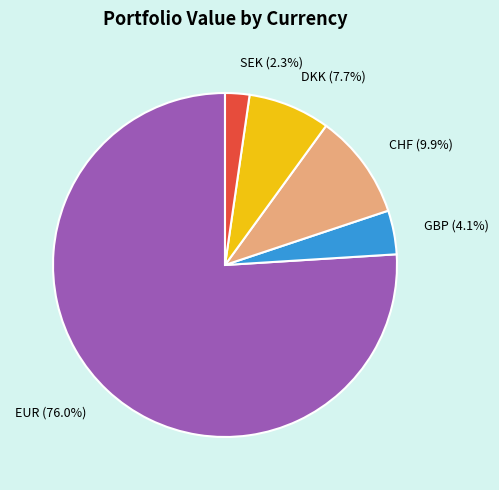

How many slices are in this pie chart?

5